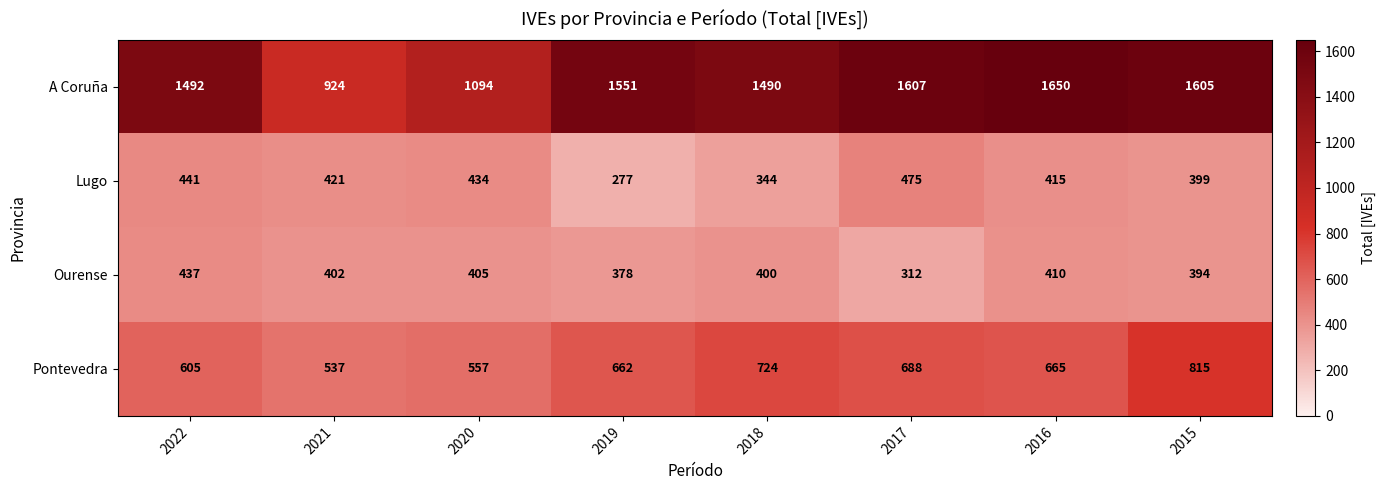

What is the average value of the Lugo series?

401